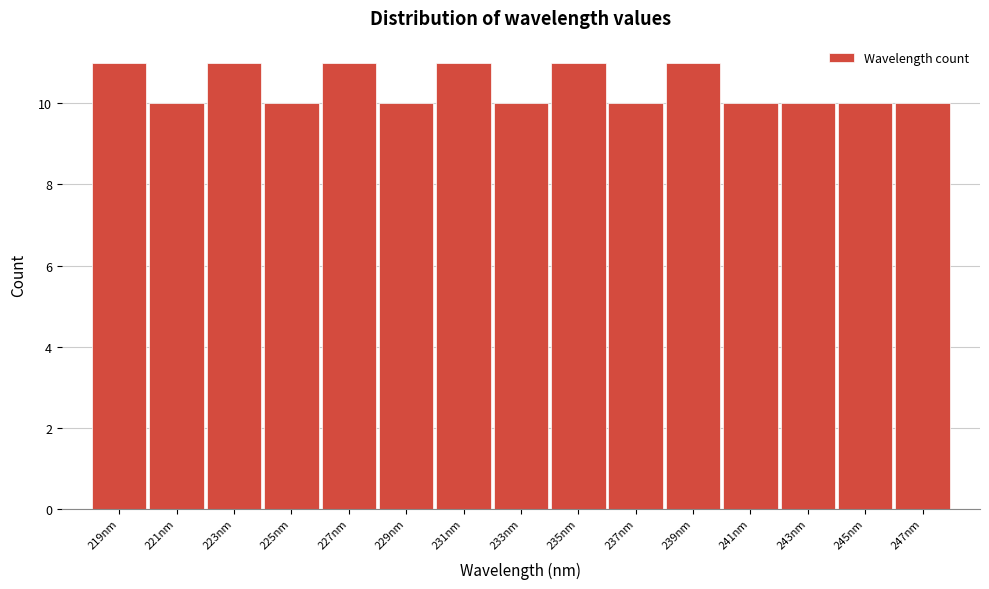

What is the height of the bar covering 242 to 244 on the x-axis? Neither the bar edges nor the heights are printed on the chart, so give them approximately, as read against the axes.

10